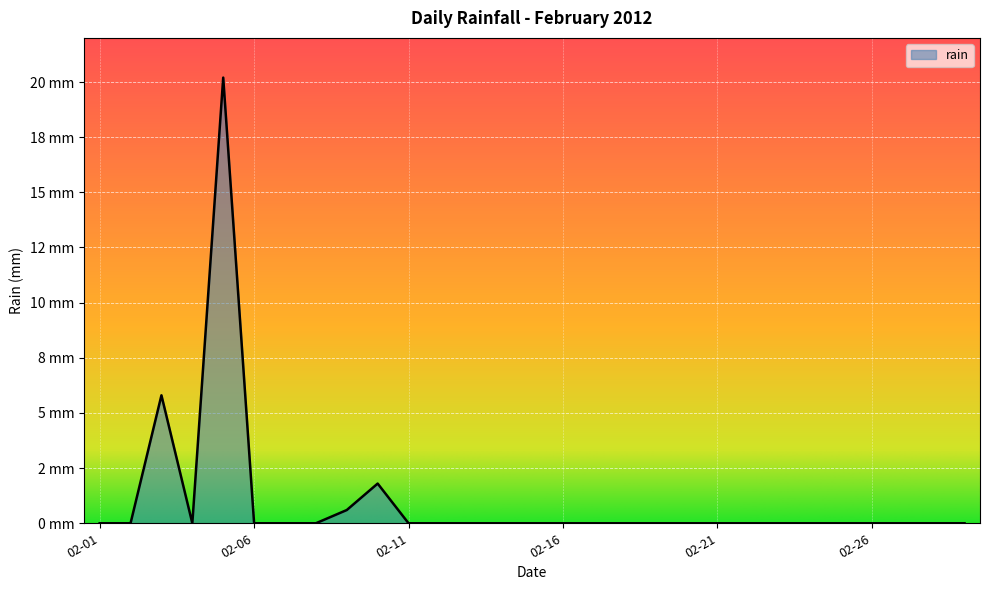

Does the chart display data point markers on the line(s)?

No